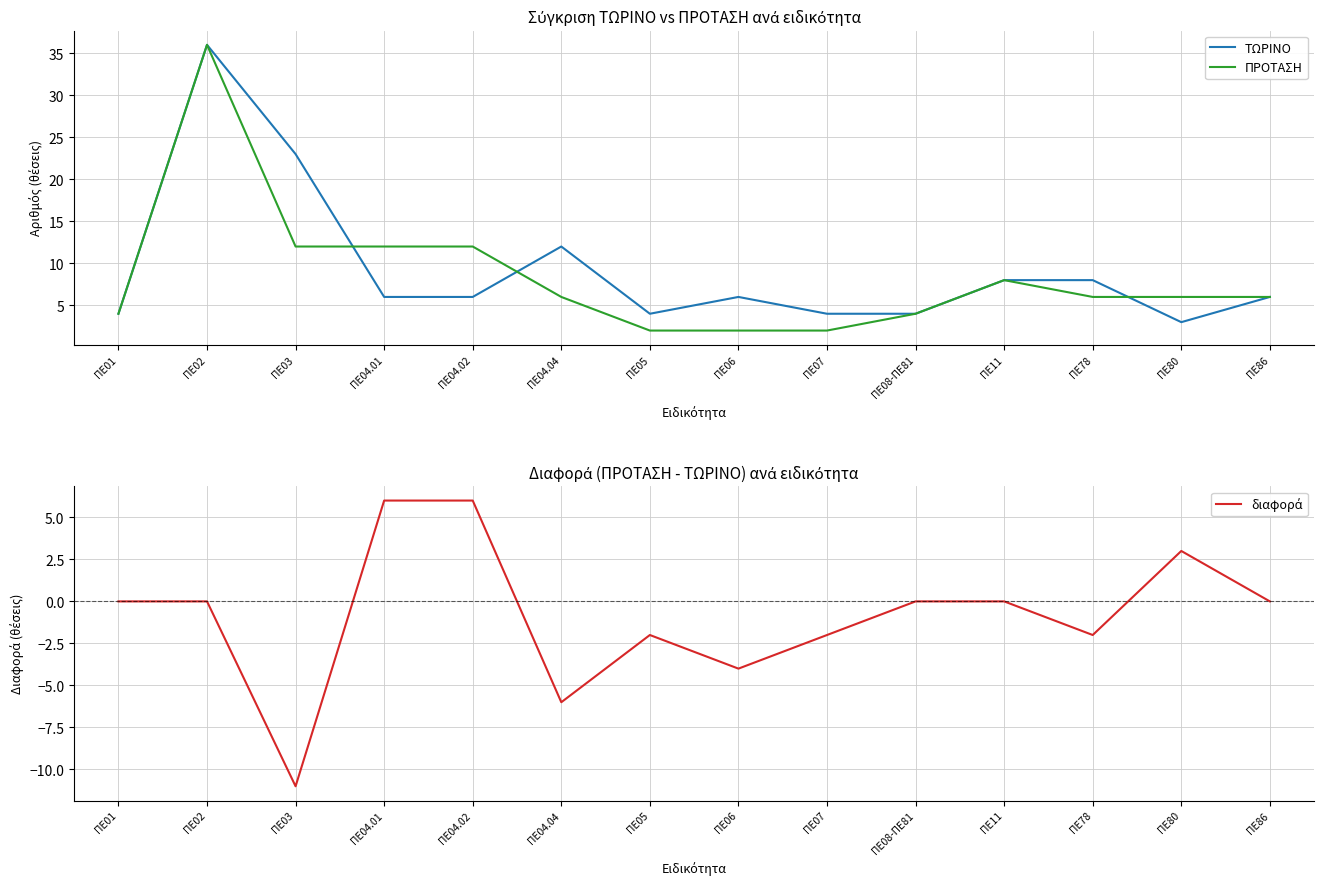

What is the difference between the διαφορά values at ΠΕ04.04 and ΠΕ07?

4